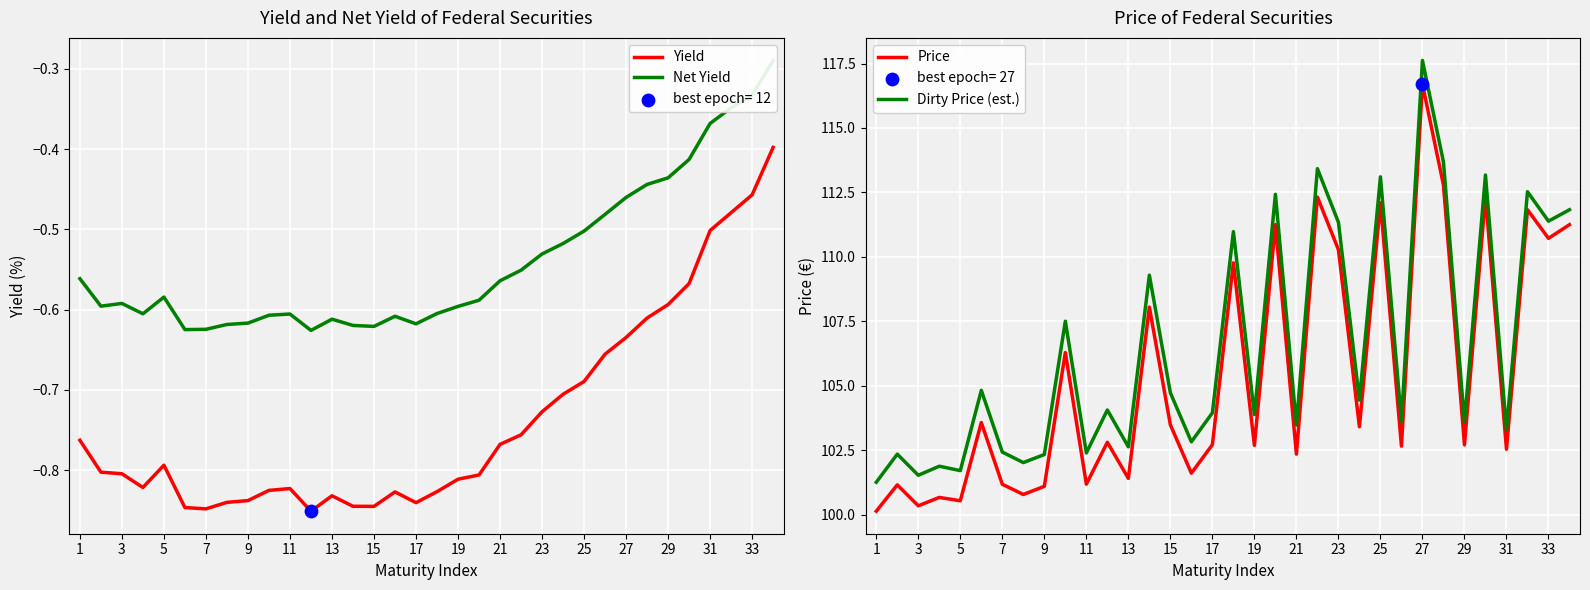

What are all the series names shown in the legend?

Yield, Net Yield, Price, Dirty Price (est.)